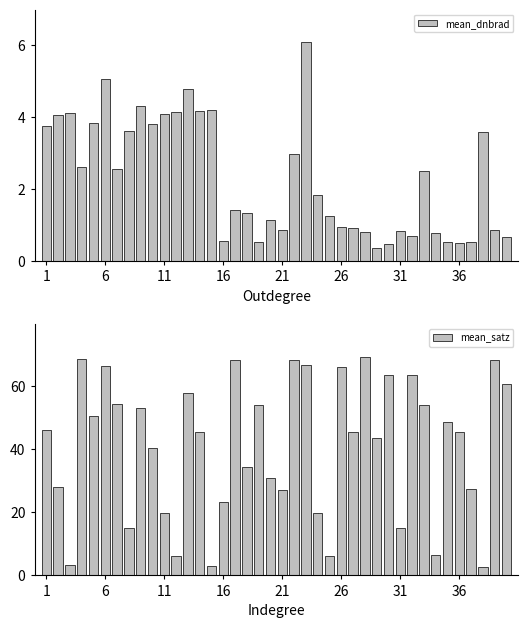

What is the minimum value for mean_dnbrad?

0.4